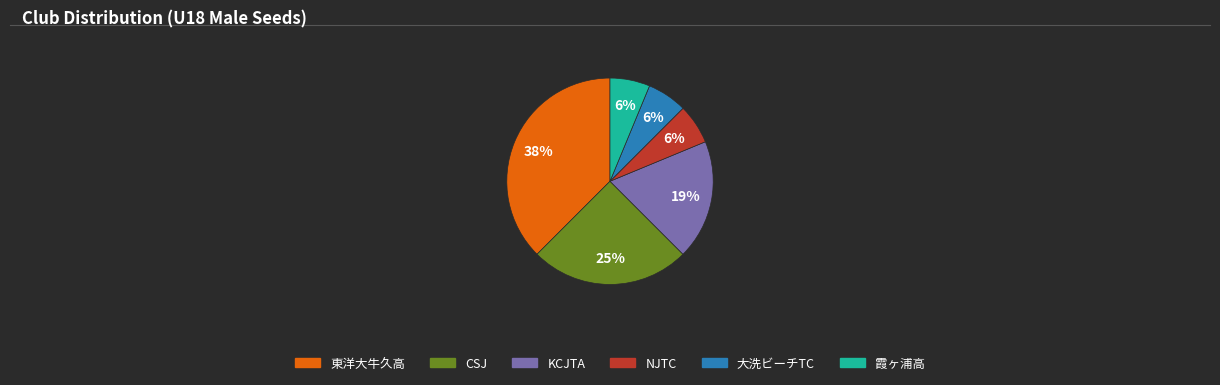

Do KCJTA and 大洗ビーチTC together represent more than half of the pie?

No